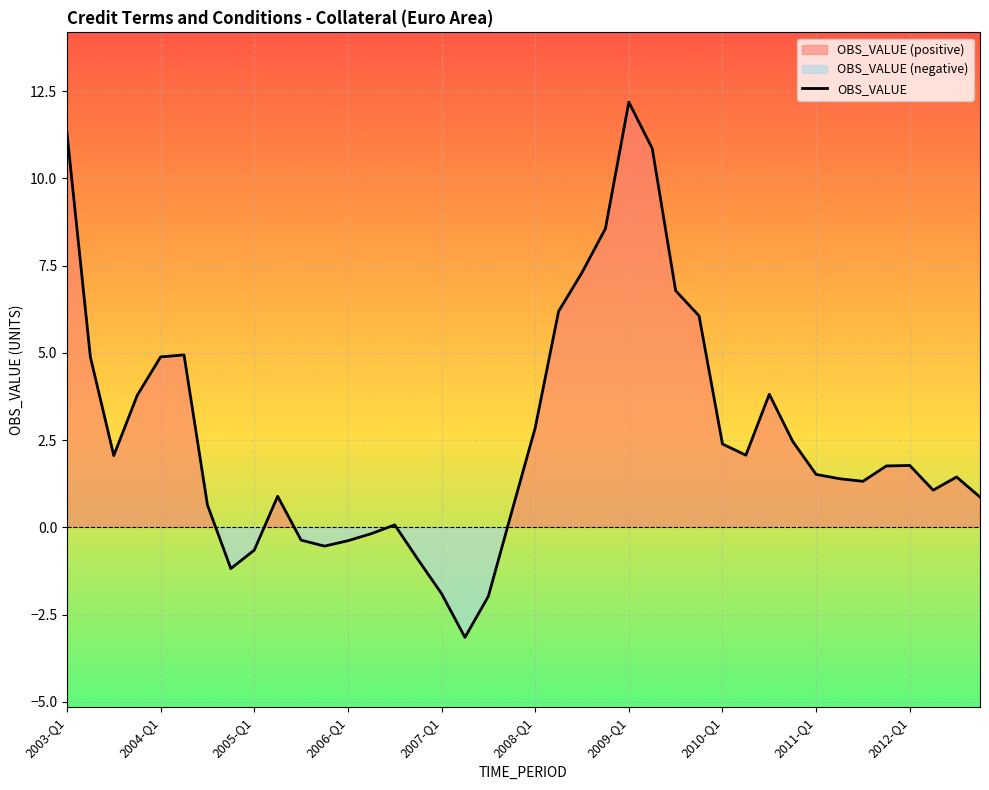

What is the maximum value for OBS_VALUE?

12.2